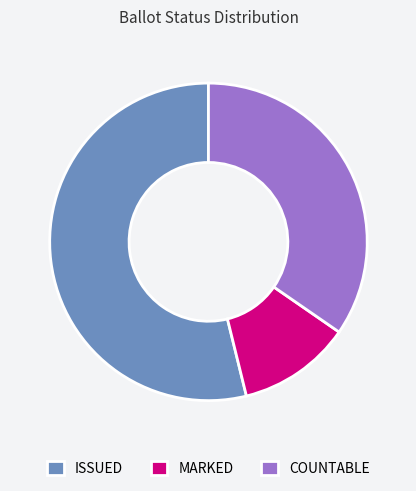

Count the number of slices in the pie.

3